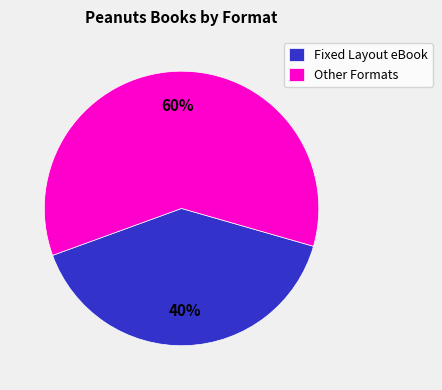

Which slice represents more than half of the pie?

Other Formats